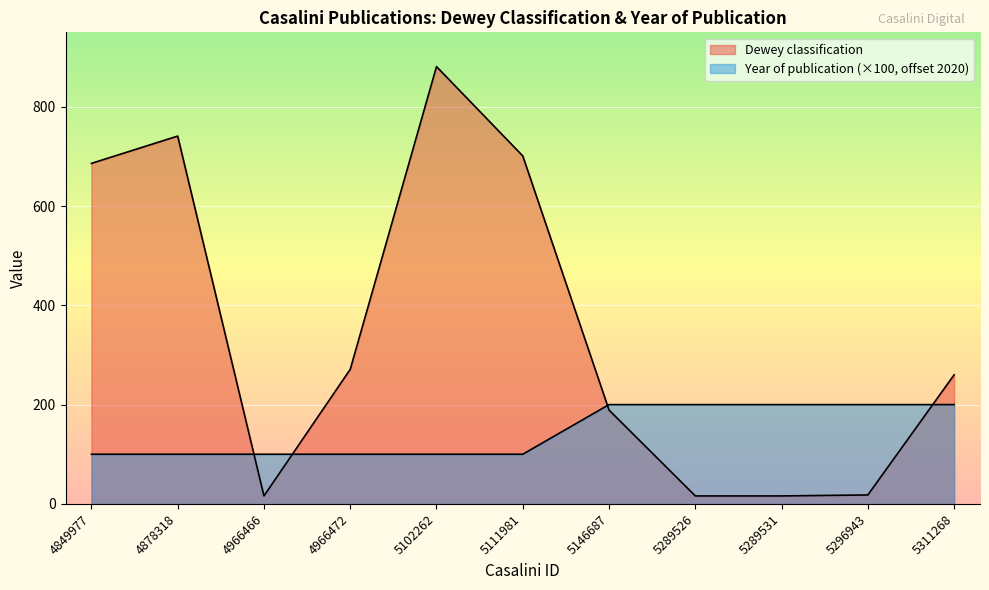

Which series has the largest total across all categories?

Dewey classification